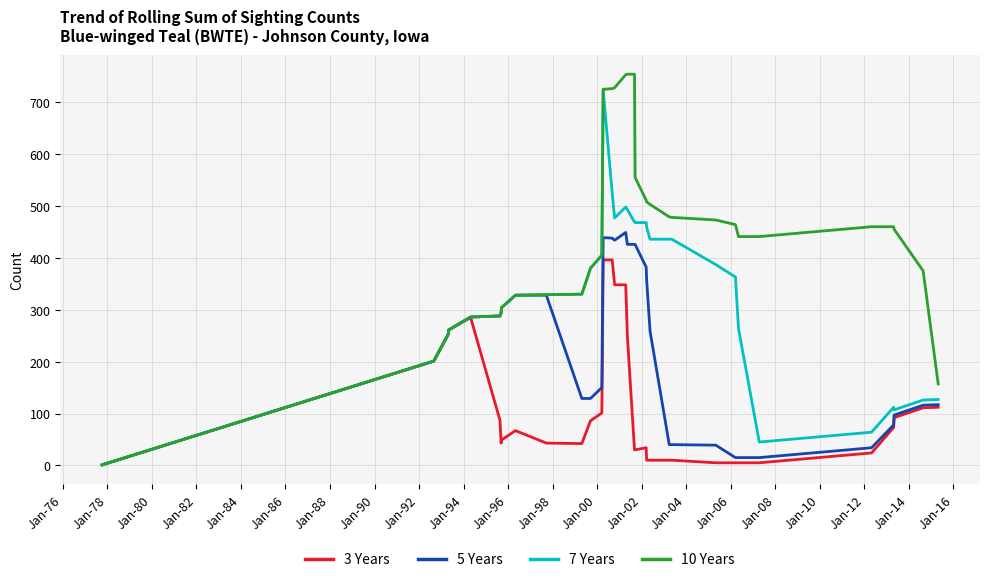

List the series in order of their overall mean, lowest first.

3 Years, 5 Years, 7 Years, 10 Years